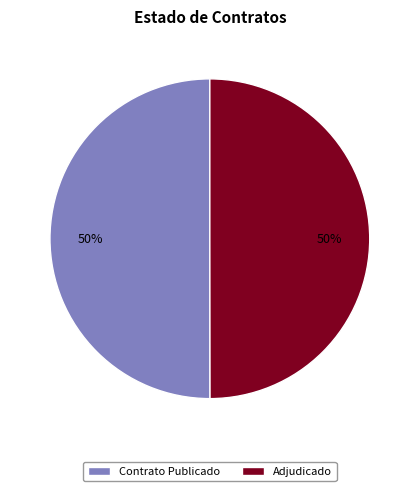

Count the number of slices in the pie.

2